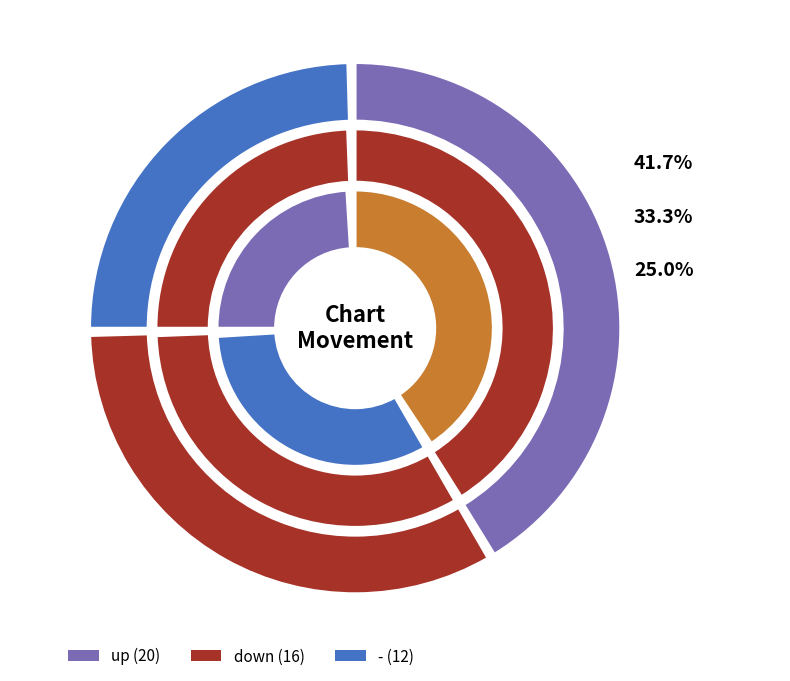

Rank the categories by value from highest to lowest.

up, down, -